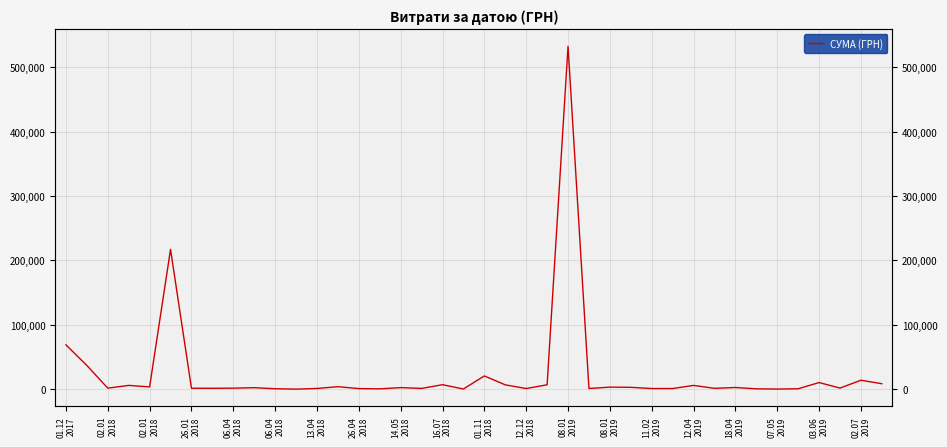

True or false: the data shows 1265.7 at 27.

False